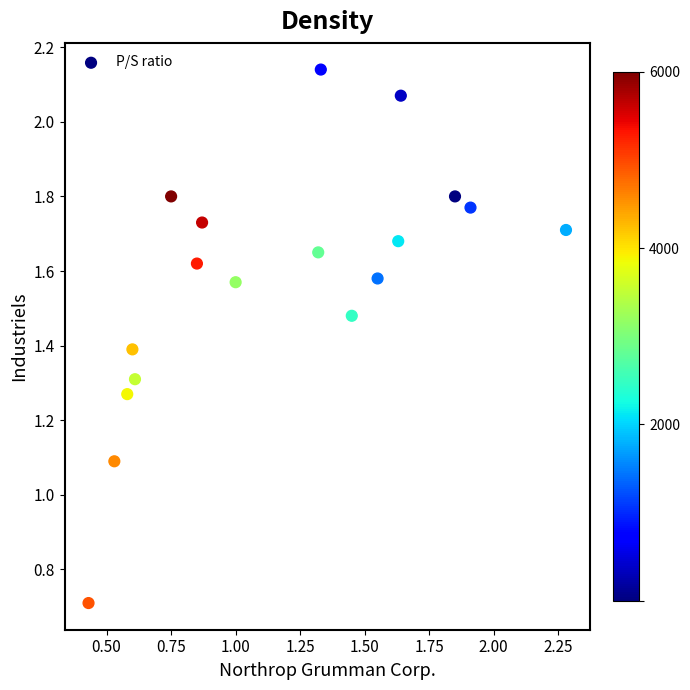

What is the range of Y values (max minus min)?

1.4